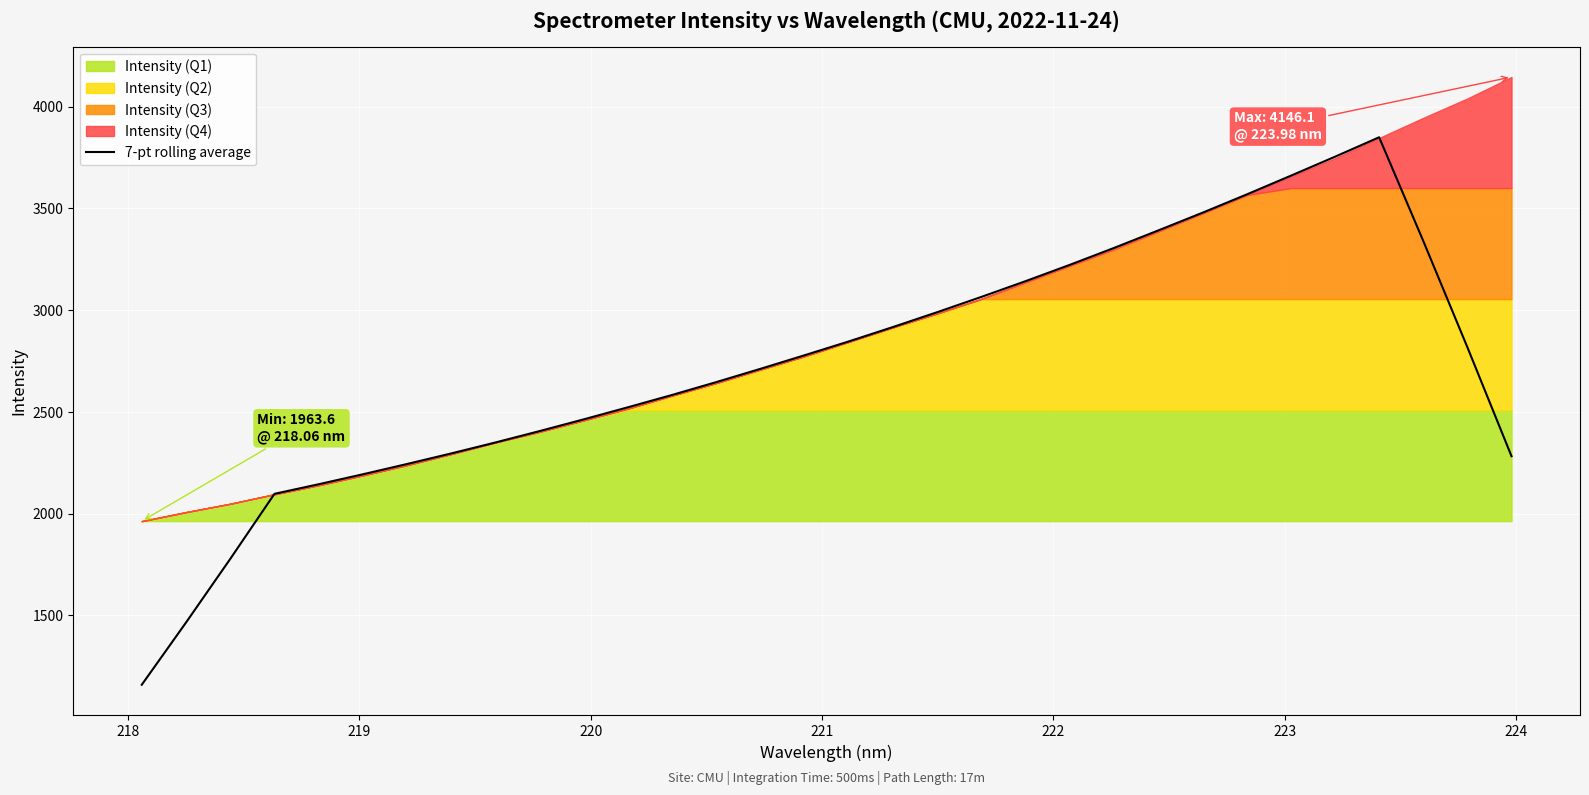

What is the minimum value for 7-pt rolling average?

1159.5